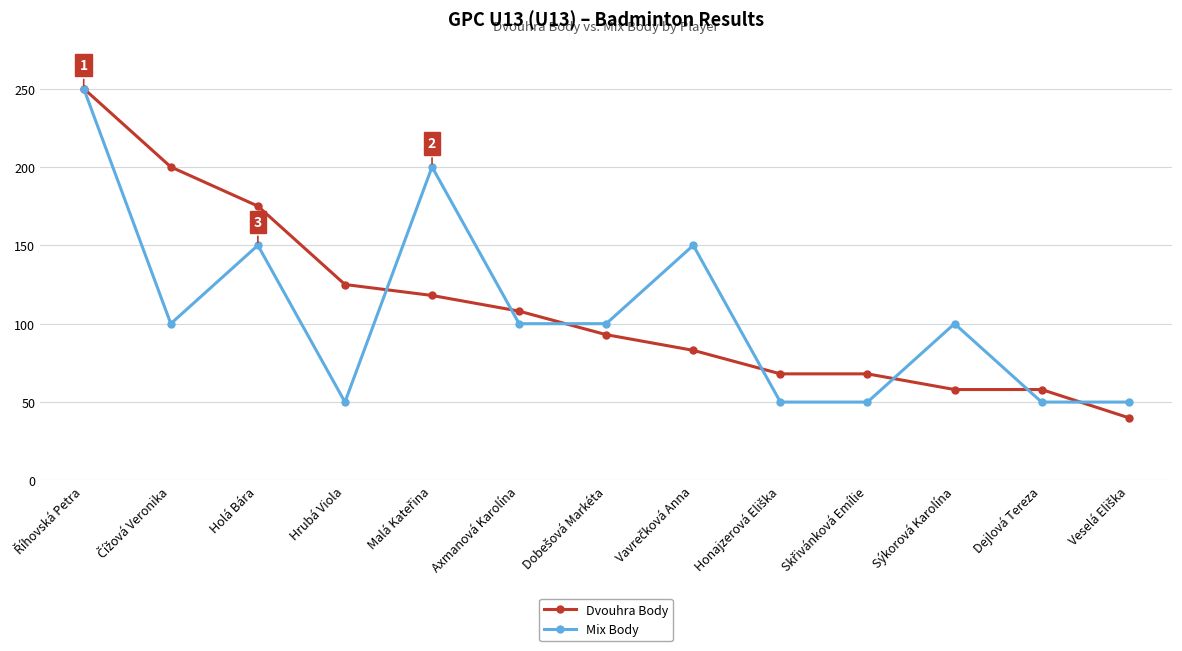

At Holá Bára, list the series in order from smallest to largest.

Mix Body, Dvouhra Body